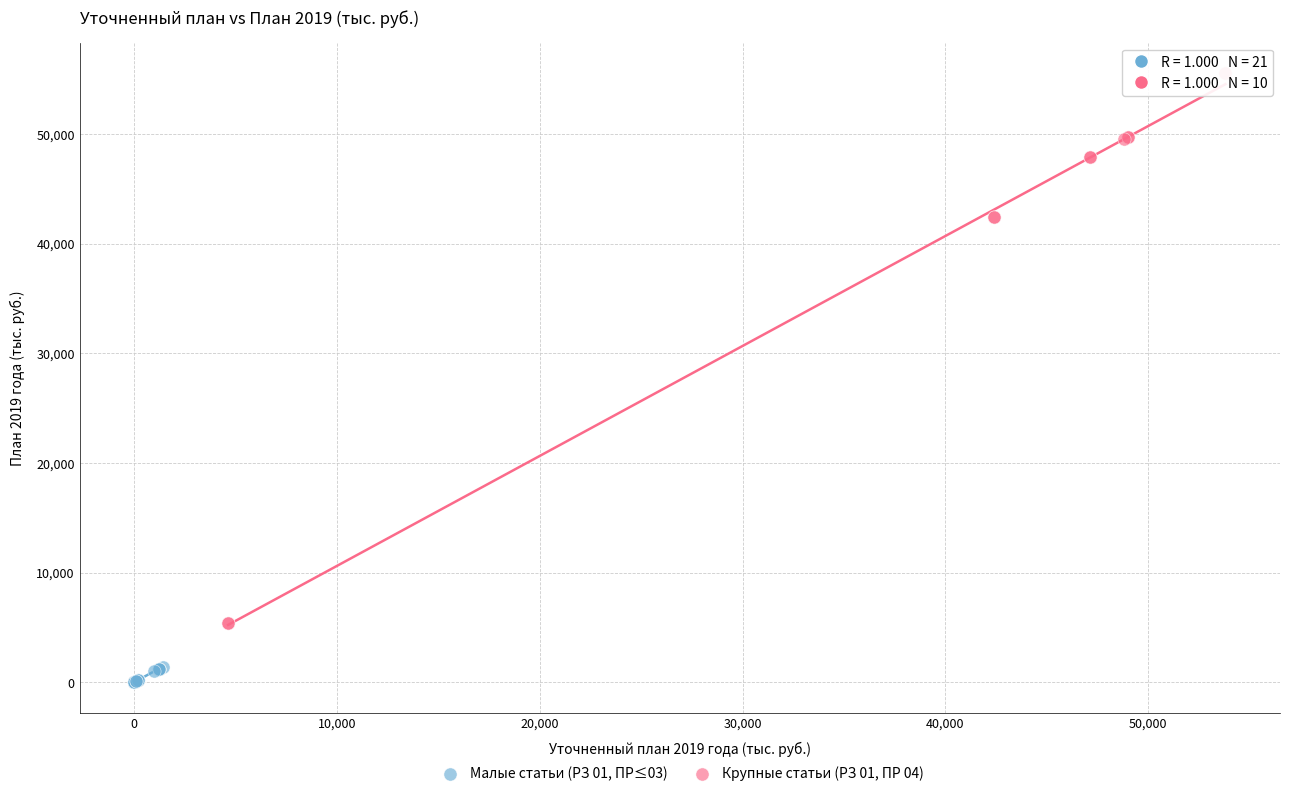

Which series reaches the minimum Y coordinate?

Малые статьи (РЗ 01, ПР≤03)